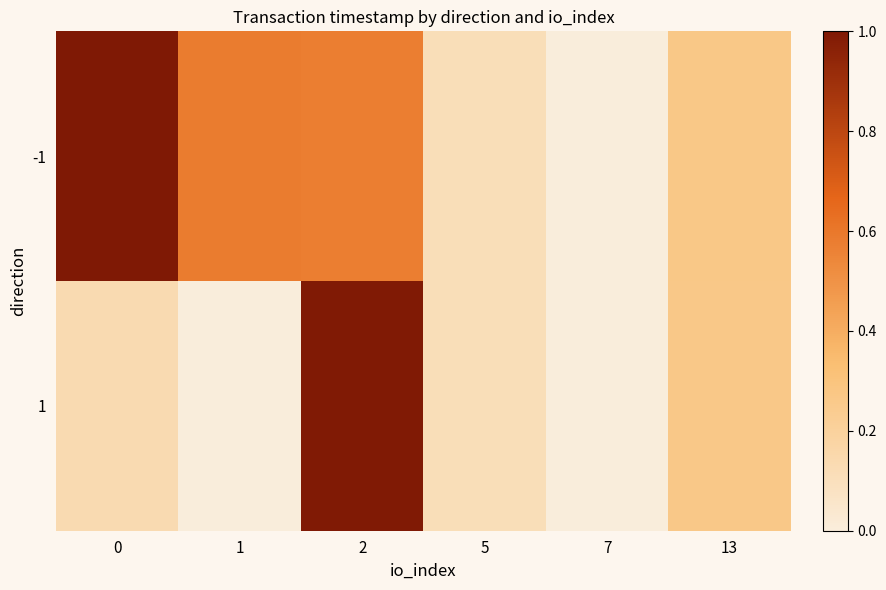

At how many categories does at least one series exceed 0?

6